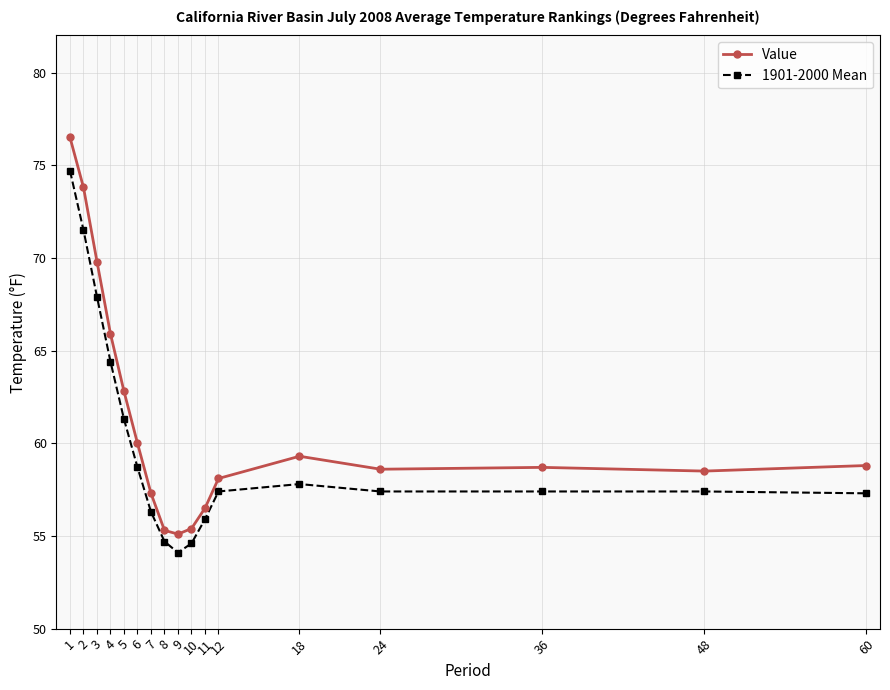

Which series has the widest spread of values?

Value